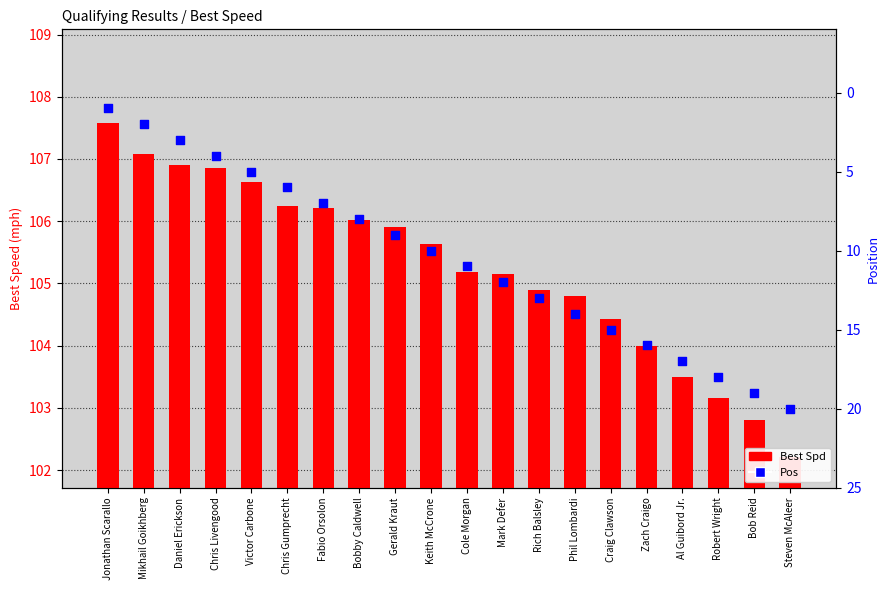

Which series contains the highest Y value?

Pos